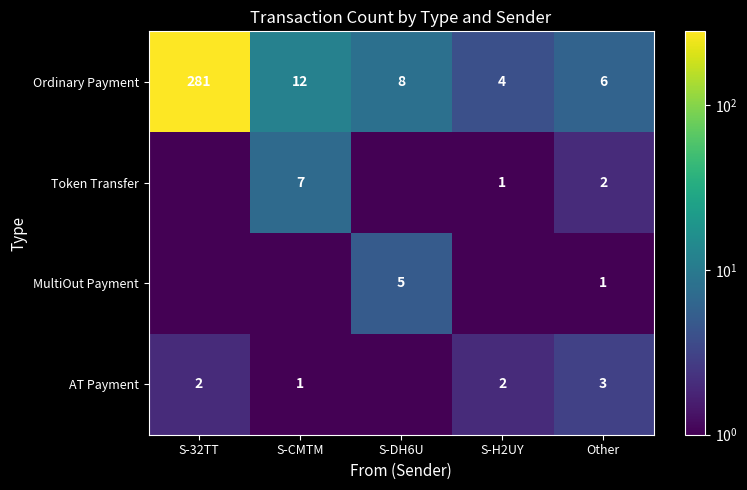

What is the greatest value displayed?

281.0